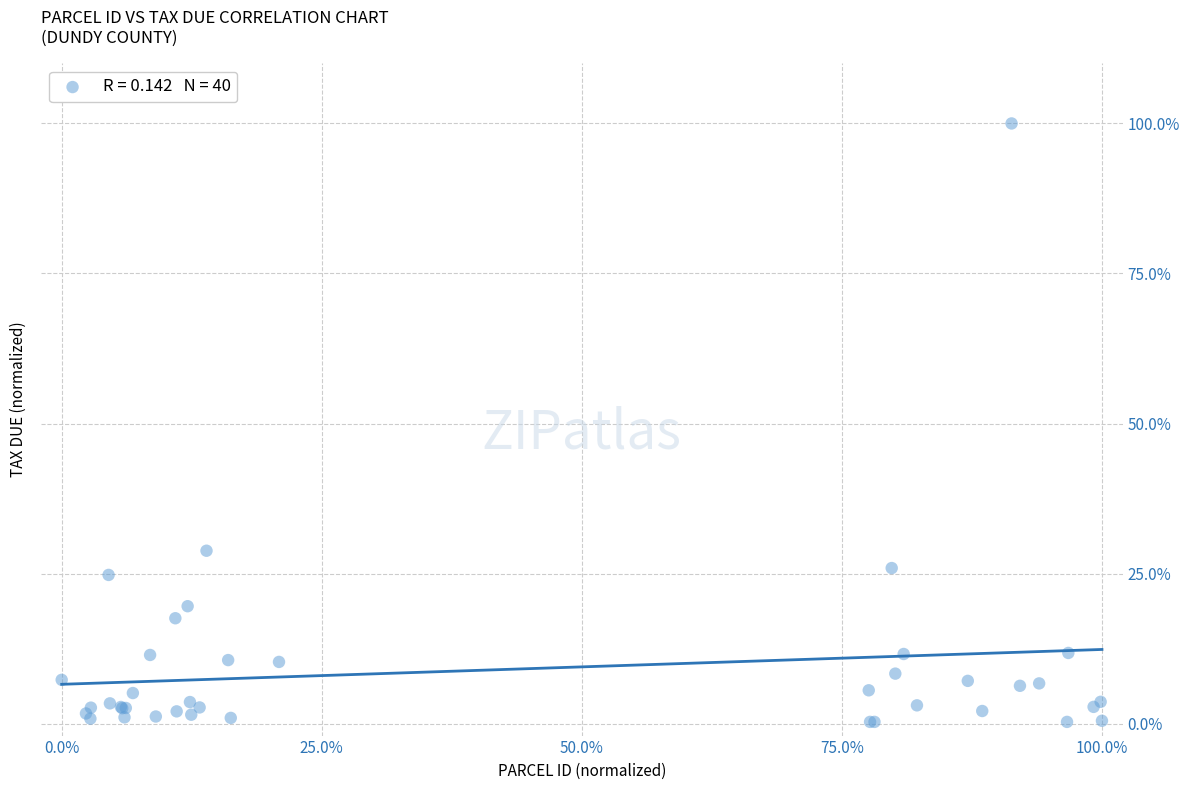

What Y value in the scatter plot is closest to 50?

28.8